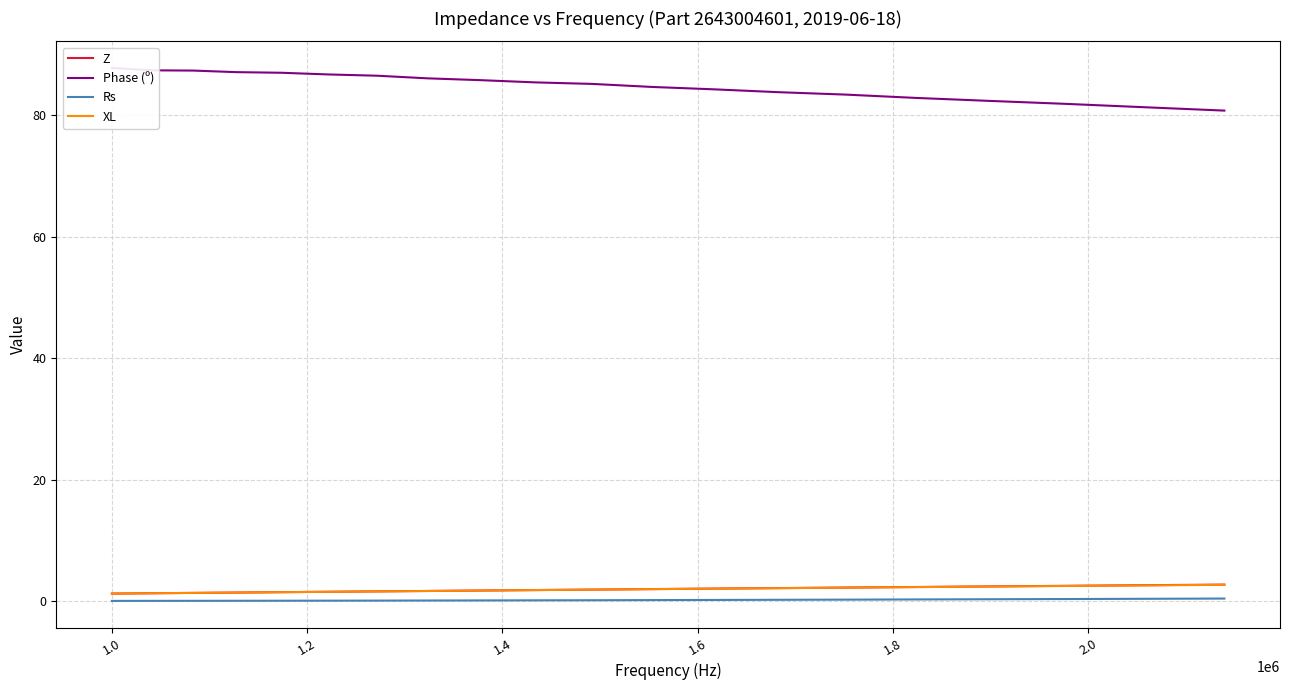

The Phase (º) series shows 111.9 at 13. True or false?

False